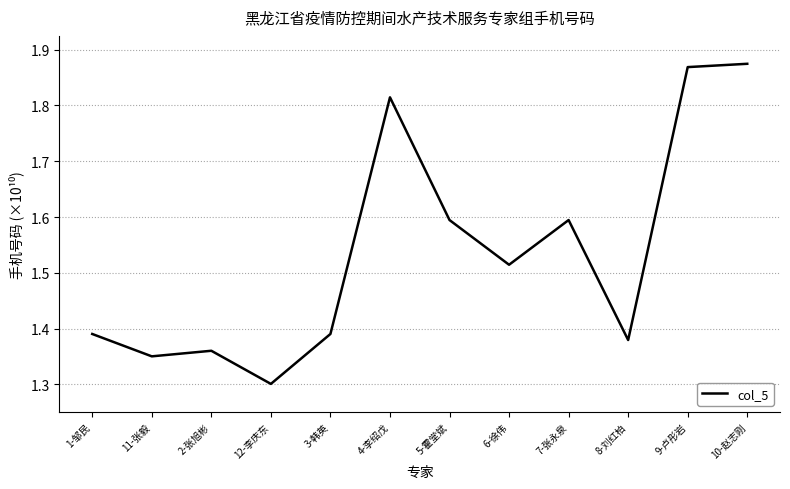

Is this an area chart (filled region under the line)?

No